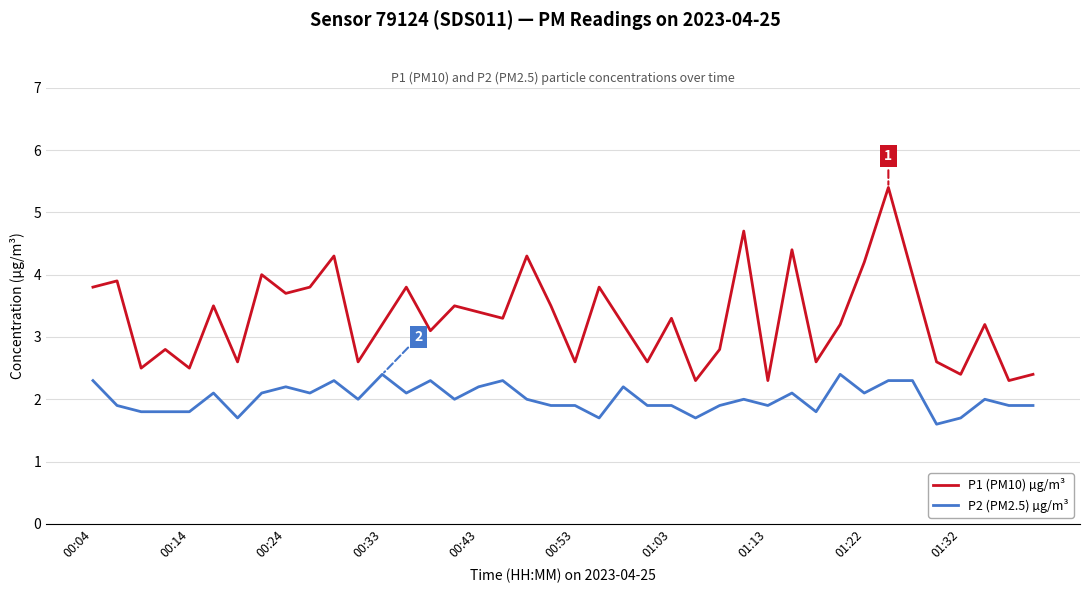

What is the minimum value shown in the chart?

1.6